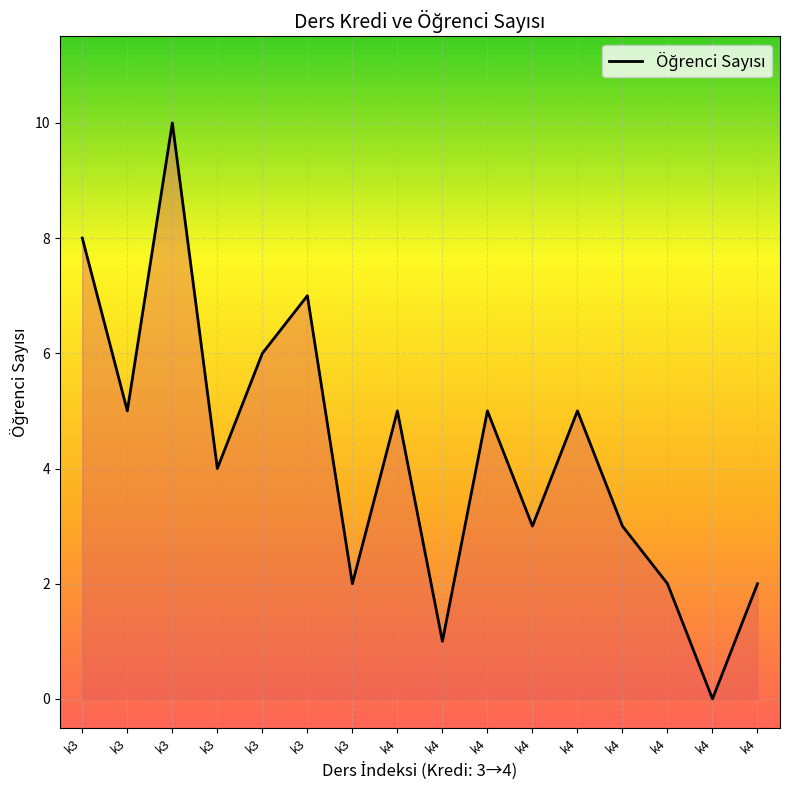

The chart shows a value of 0 at k4. True or false?

True